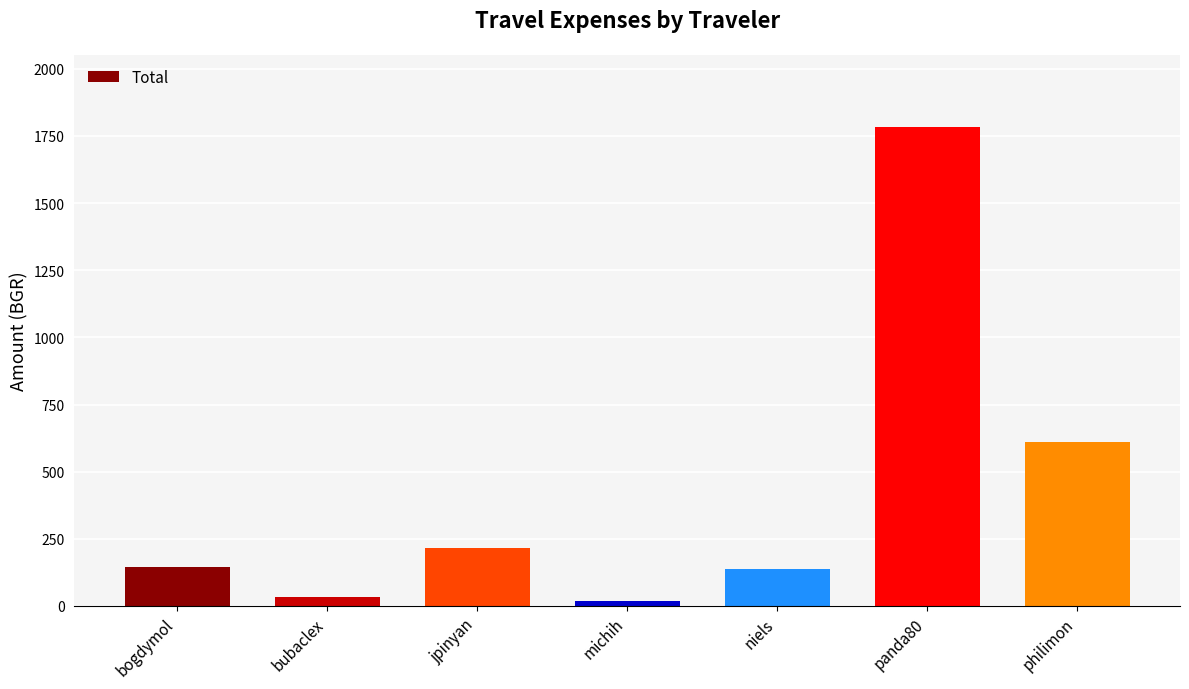

Is it true that the value at panda80 is 3005.5?

False